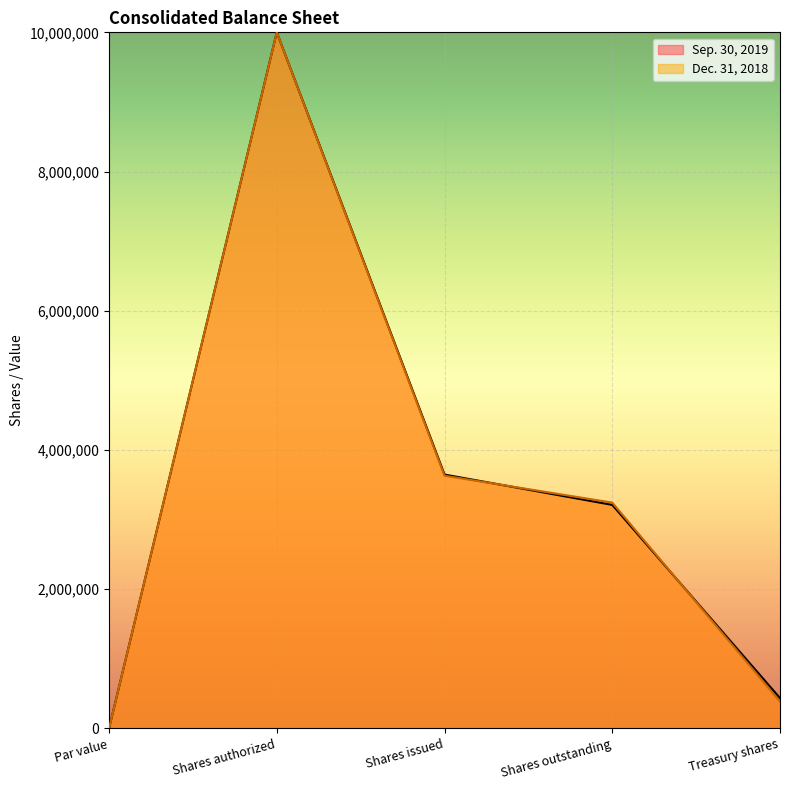

At which category is the sum across all series the highest?

Shares authorized